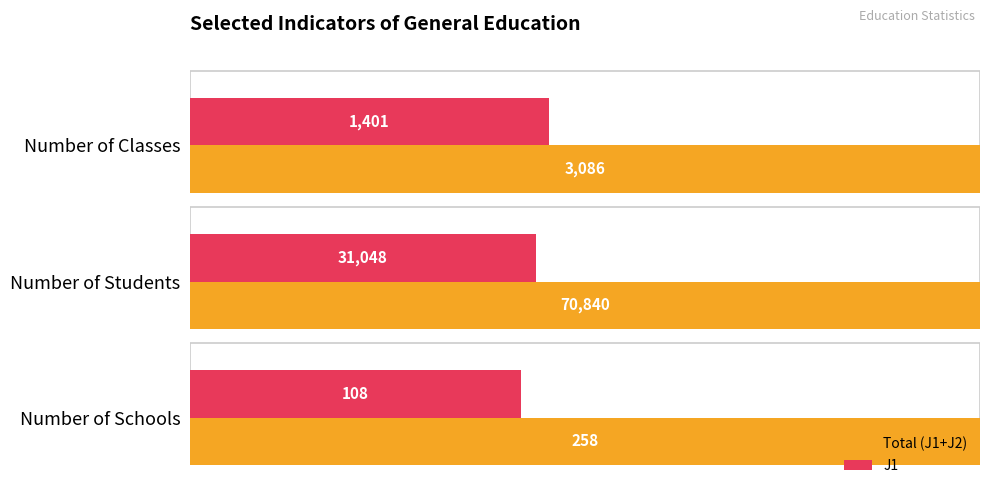

At which category is the sum across all series the highest?

2